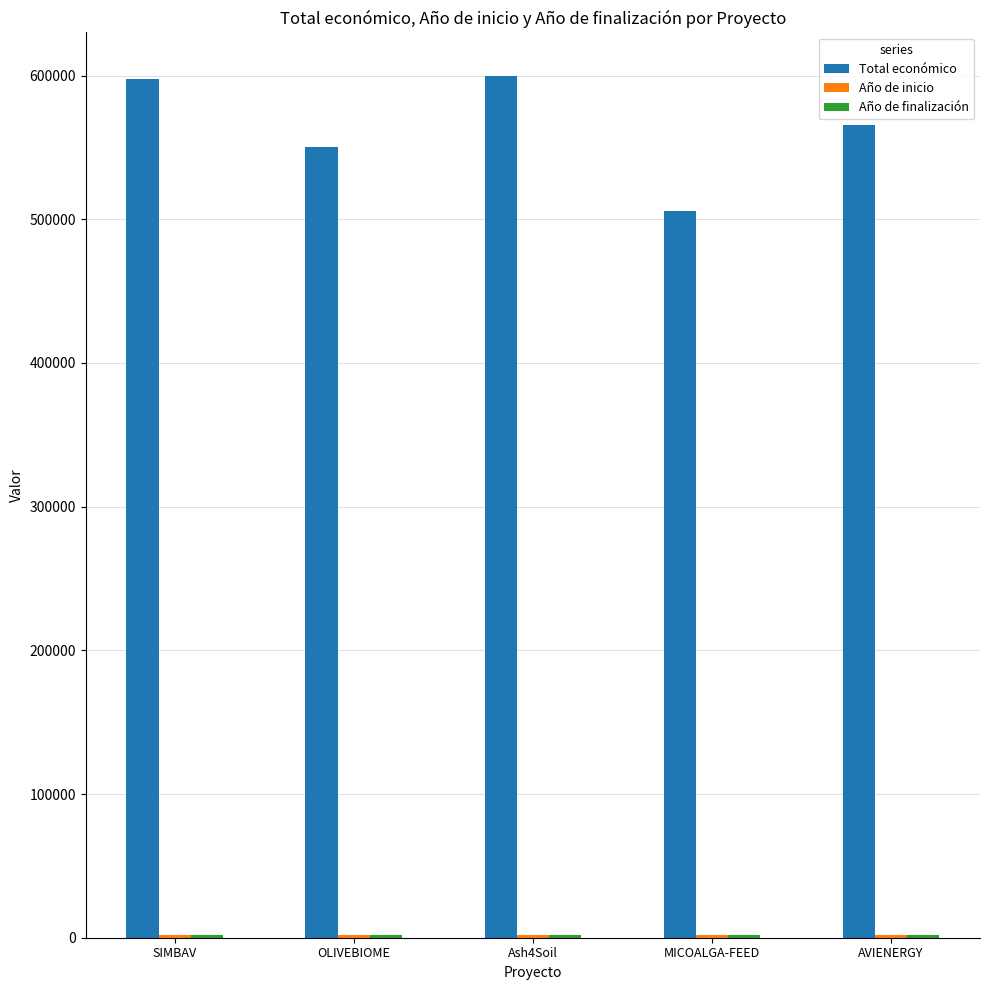

Which series changed the most between SIMBAV and AVIENERGY?

Total económico